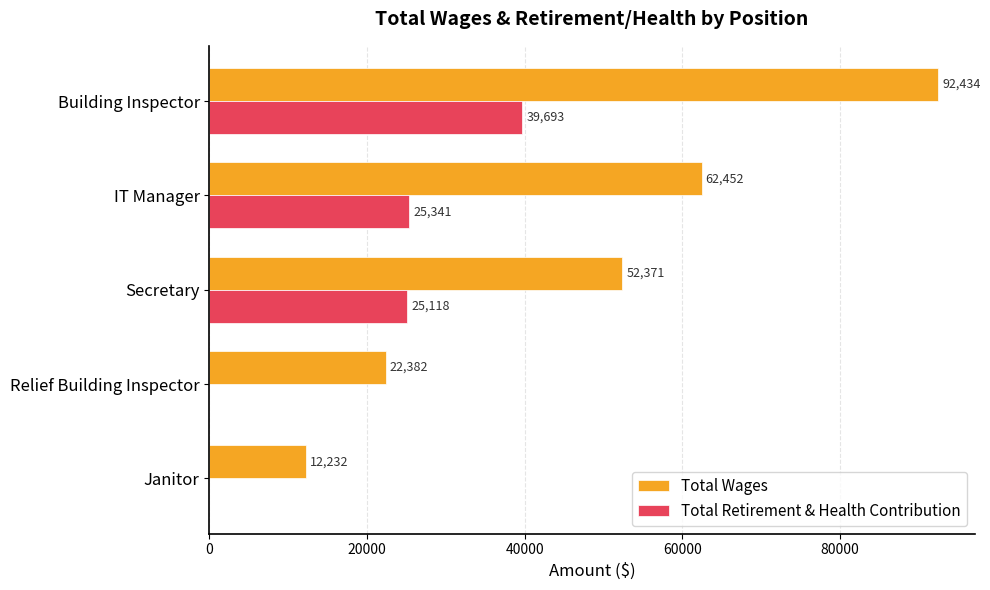

What is the maximum value for Total Retirement & Health Contribution?

39693